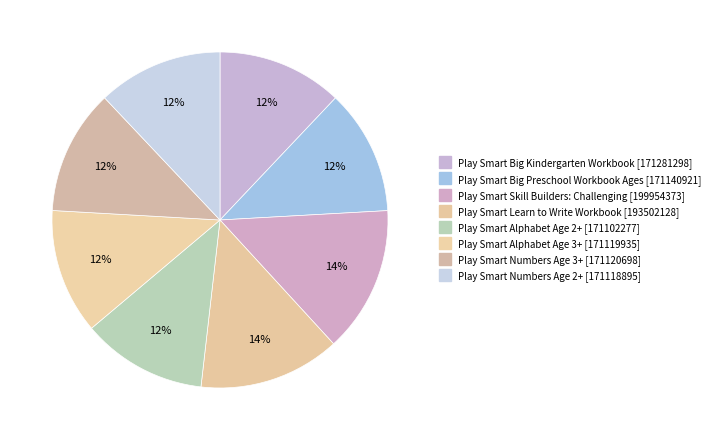

How many segments does this pie chart have?

8